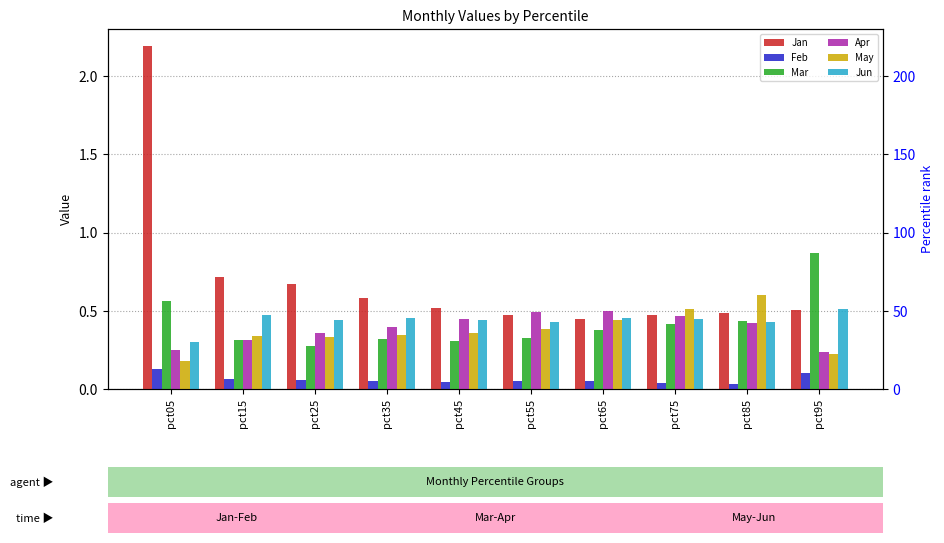

Which category has the highest value across all series?

pct05